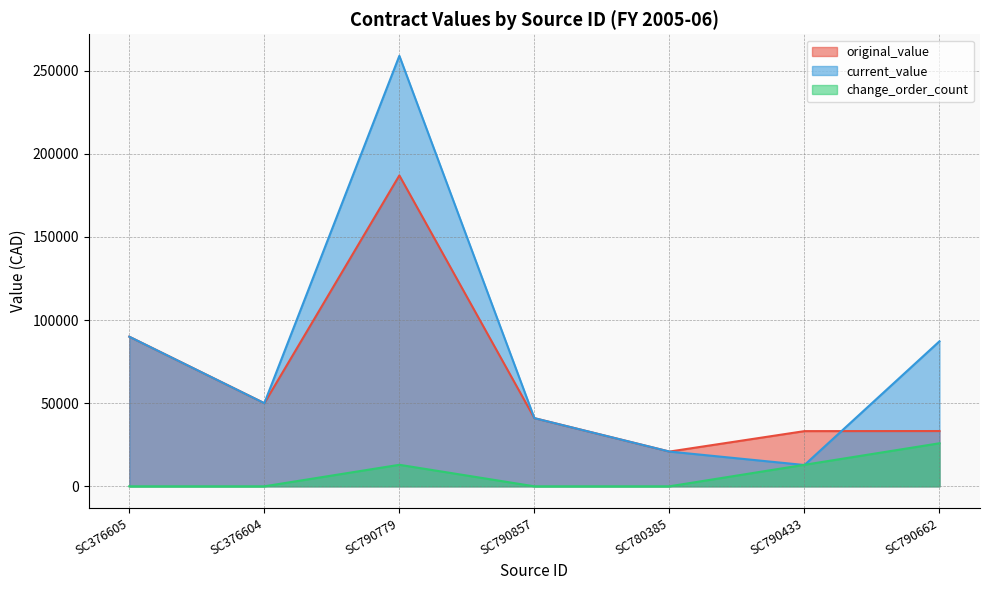

Reading right to left, list all the values displayed in this chart.

original_value: 33250.0	33200.0	20900.0	41000.0	186999.6	50000.0	90000.0
current_value: 87250.0	12810.0	20900.0	41000.0	258949.2	50000.0	90000.0
change_order_count: 25894.9	12947.5	0.0	0.0	12947.5	0.0	0.0